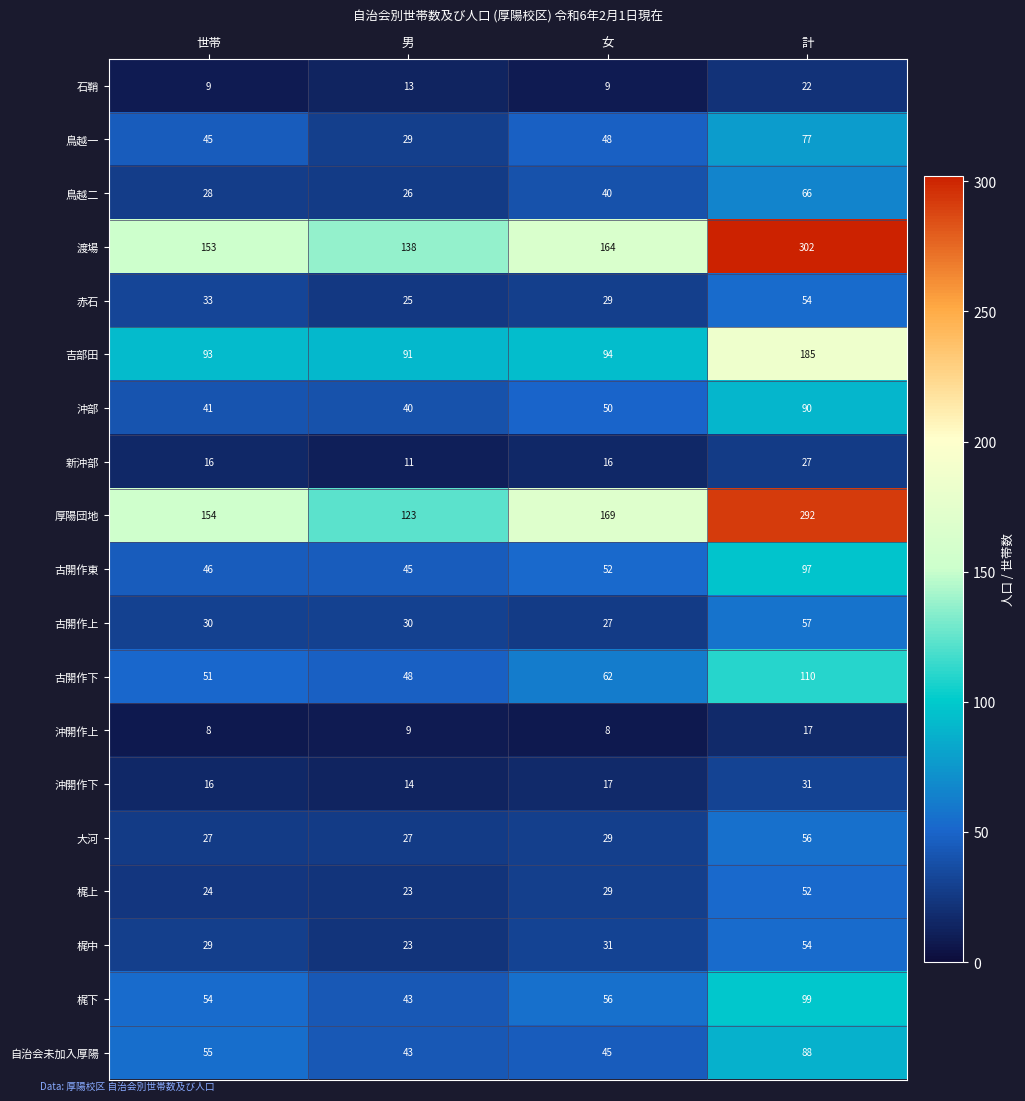

Rank the categories by 自治会未加入厚陽 value from highest to lowest.

計, 世帯, 女, 男